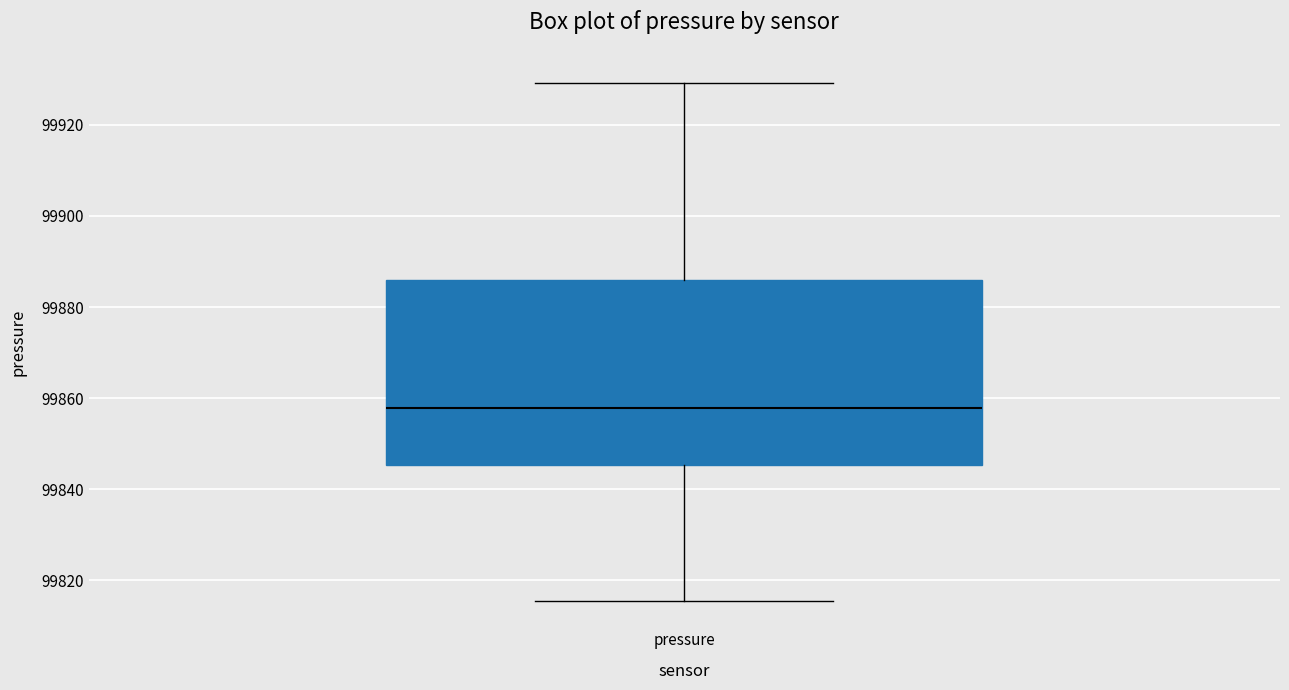

Where is the upper edge of the box for pressure on the y-axis? The values are not printed on the chart, so give them approximately, as read against the axis.

99886